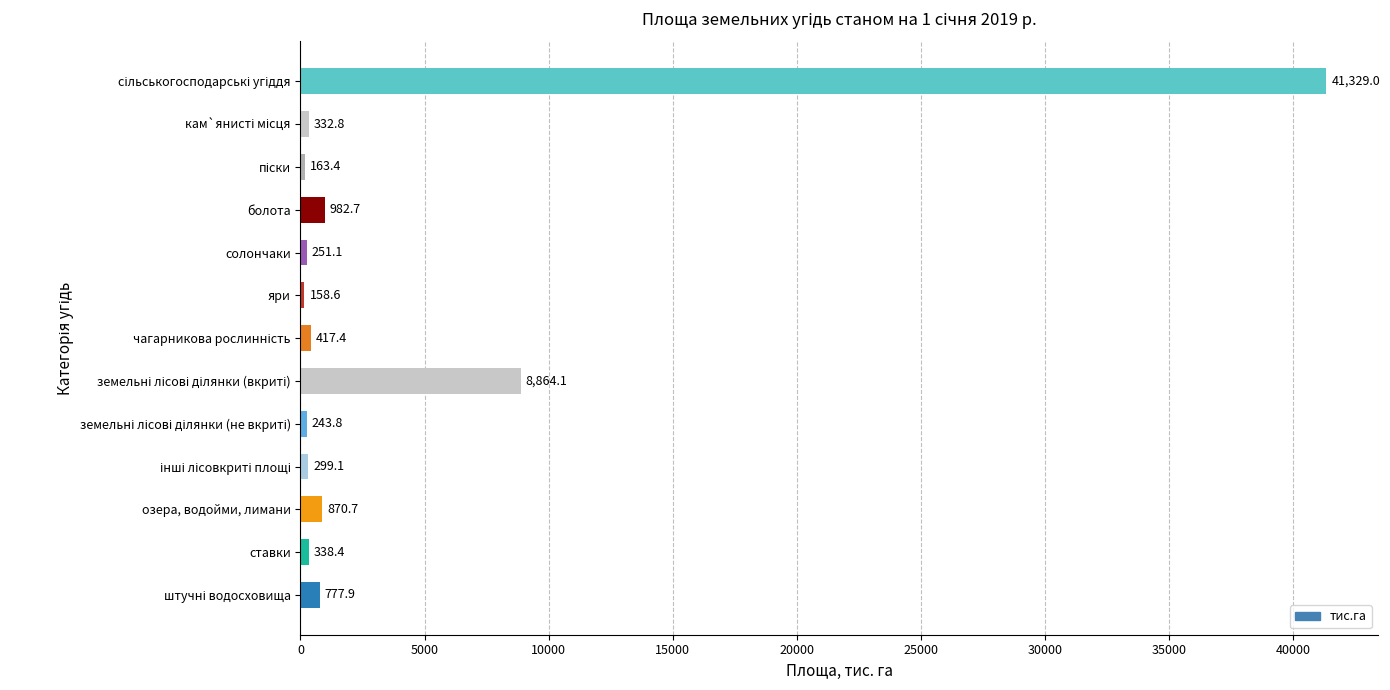

What is the approximate value at озера, водойми, лимани?

870.7